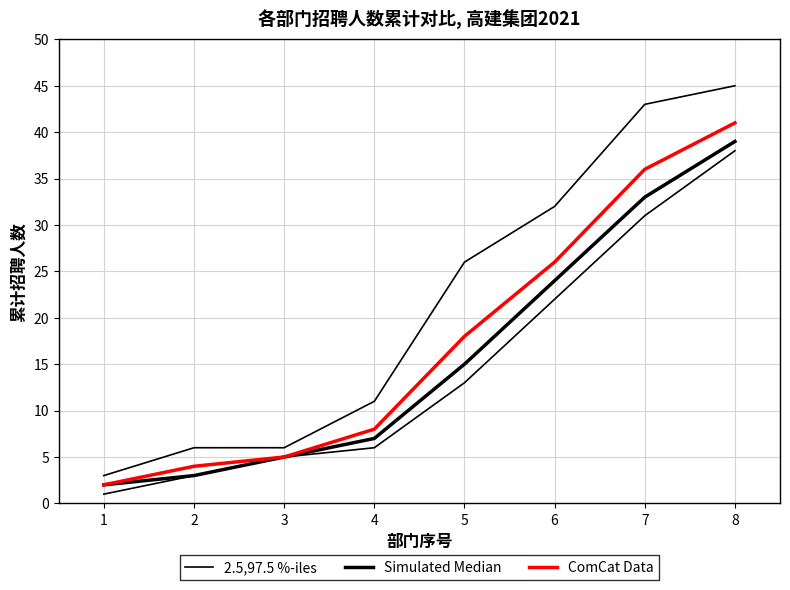

Reading left to right, transcribe all the data shown in this chart.

2.5,97.5 %-iles: 1=3	2=6	3=6	4=11	5=26	6=32	7=43	8=45
Simulated Median: 1=2	2=3	3=5	4=7	5=15	6=24	7=33	8=39
ComCat Data: 1=2	2=4	3=5	4=8	5=18	6=26	7=36	8=41